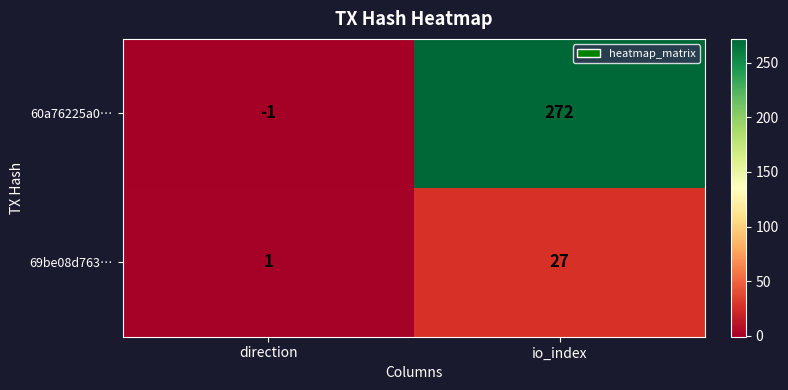

What is the spread (max minus min) of values at direction?

2